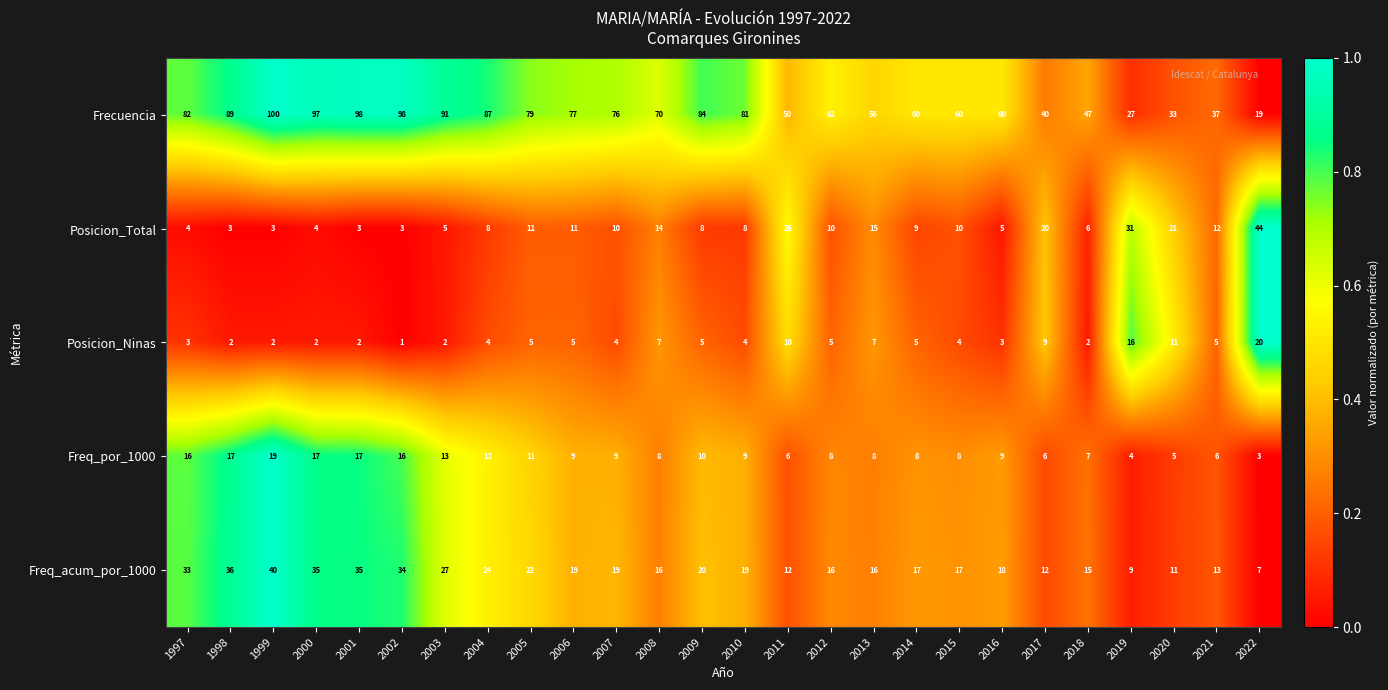

What value does the Freq_acum_por_1000 series have at 2014, to the nearest 10?

20